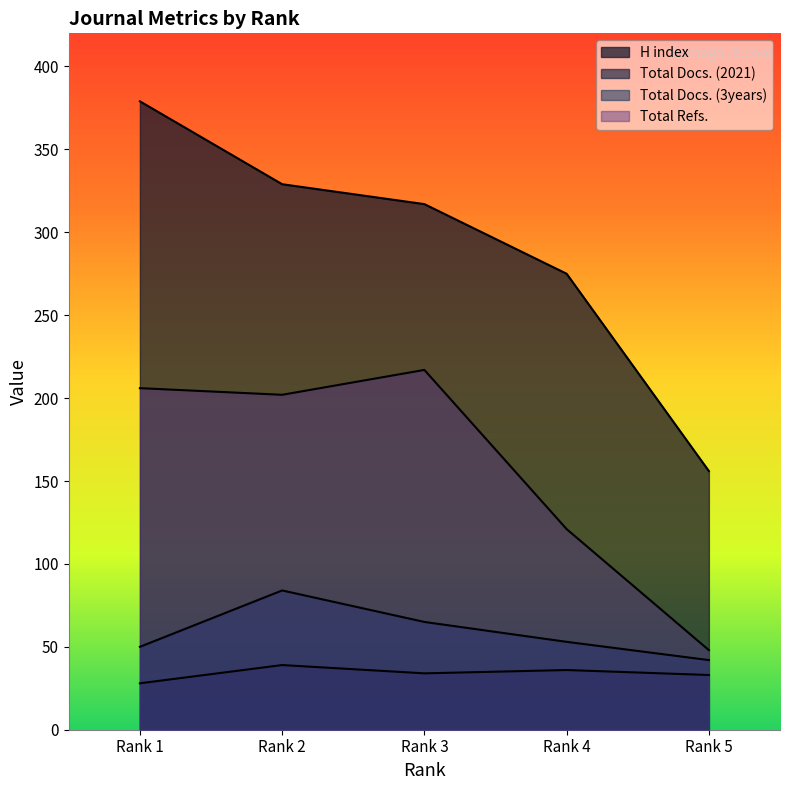

What is the value of the Total Refs. point at the 1st from the left?

206